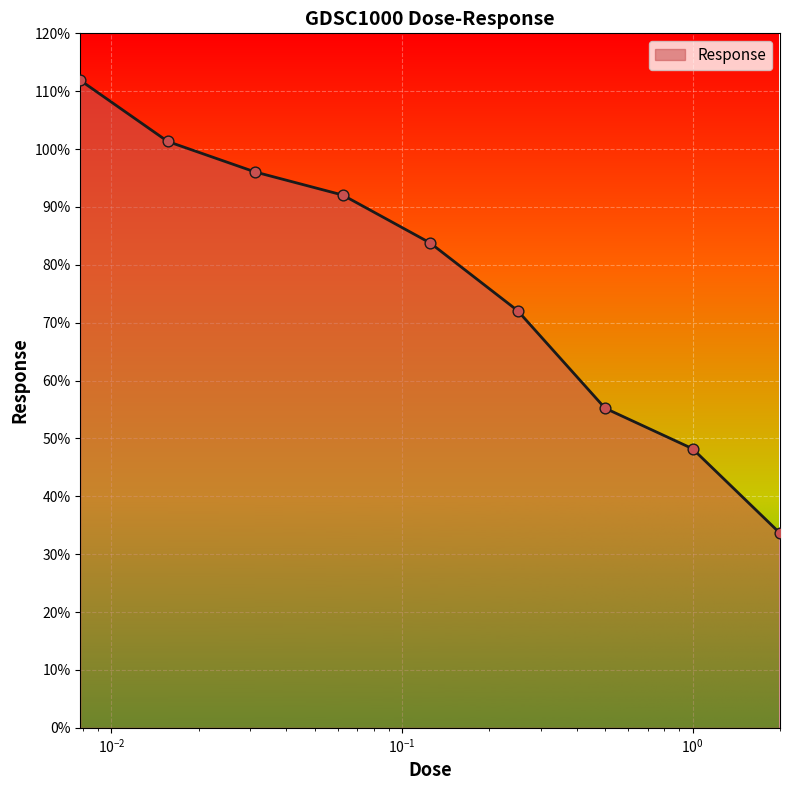

What is the difference between the maximum and minimum values?

78.3